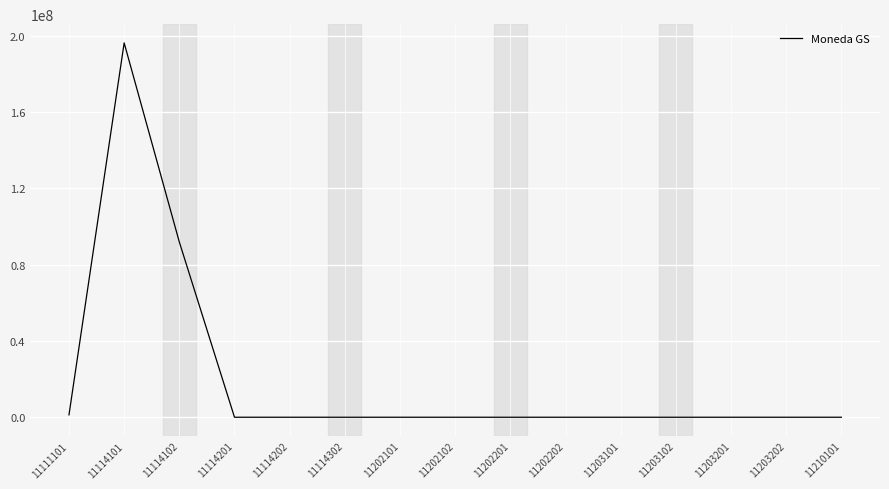

Approximately how many times larger is the value at 11114101 compared to 11114102?

2.1